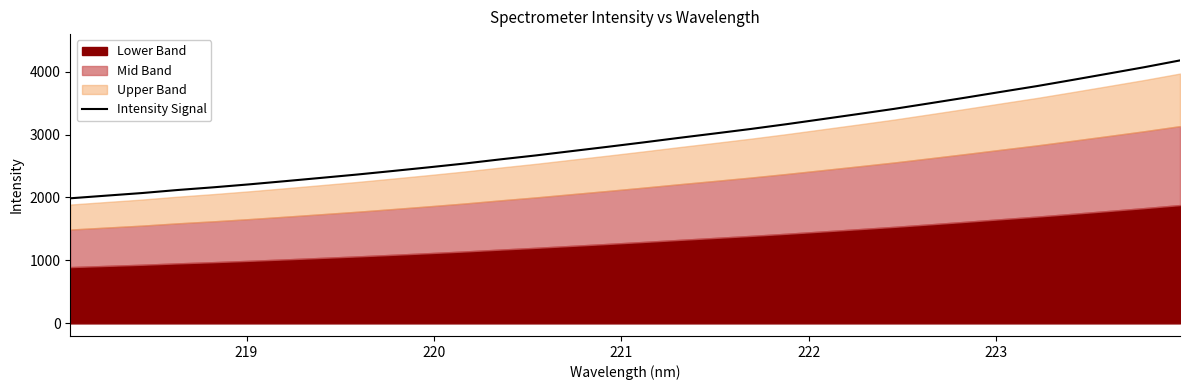

How many lines are shown in the chart?

1